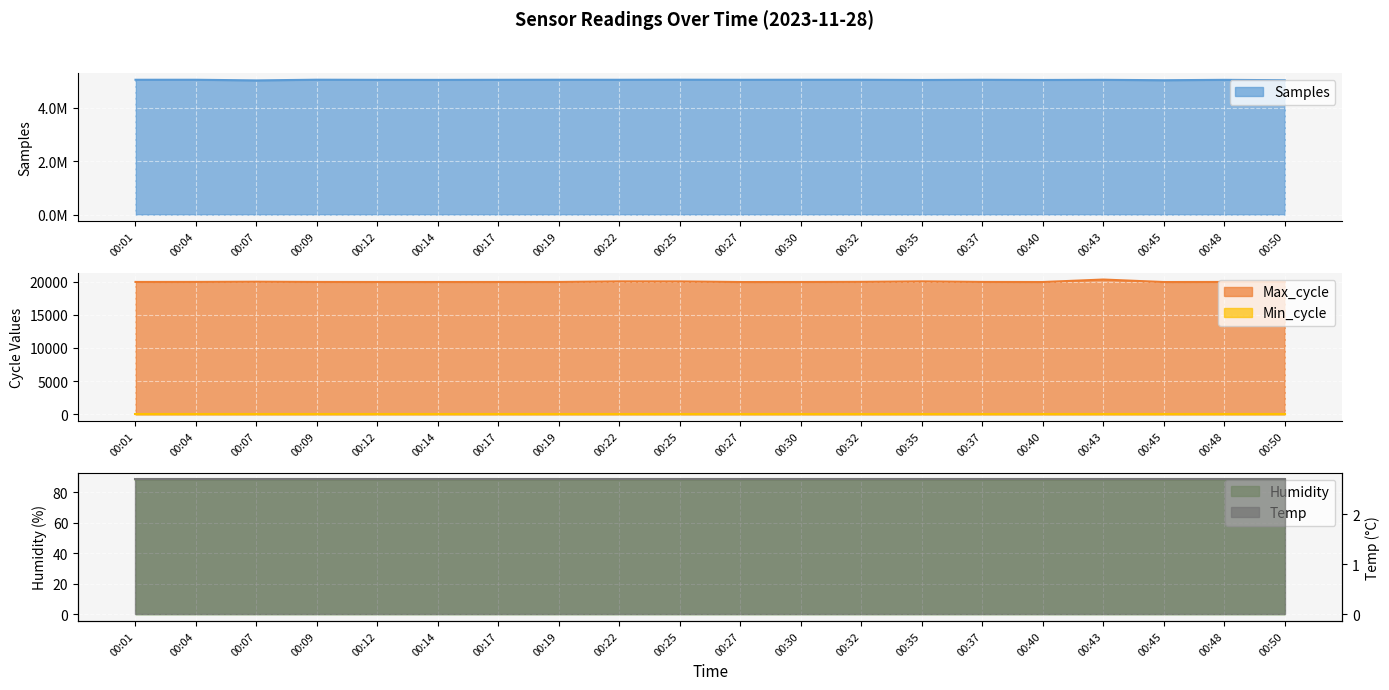

How many interior local valleys does the Max_cycle series have?

4